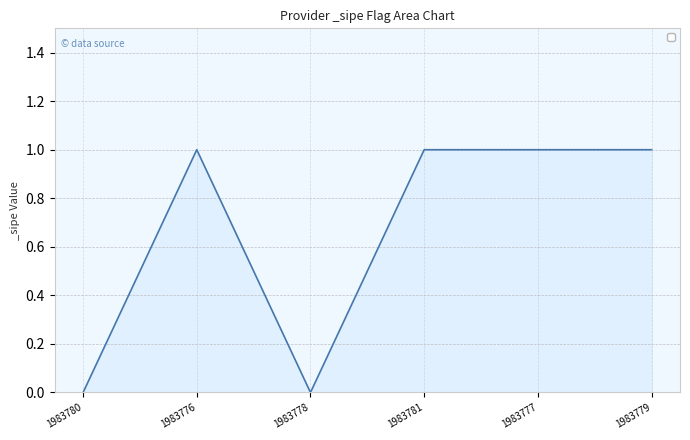

Reading left to right, transcribe all the data shown in this chart.

1983780=0	1983776=1	1983778=0	1983781=1	1983777=1	1983779=1